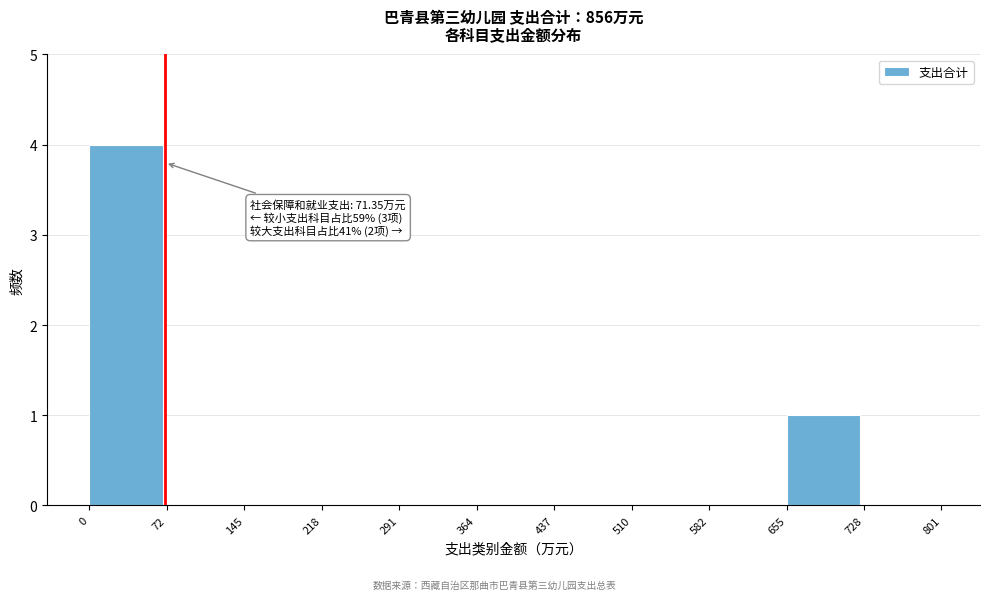

Over which range of the x-axis is the bar tallest?

0 to 72